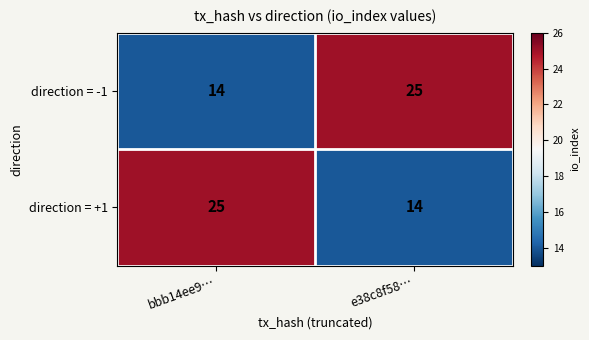

True or false: direction = -1 has a value of 14 at bbb14ee9….

True